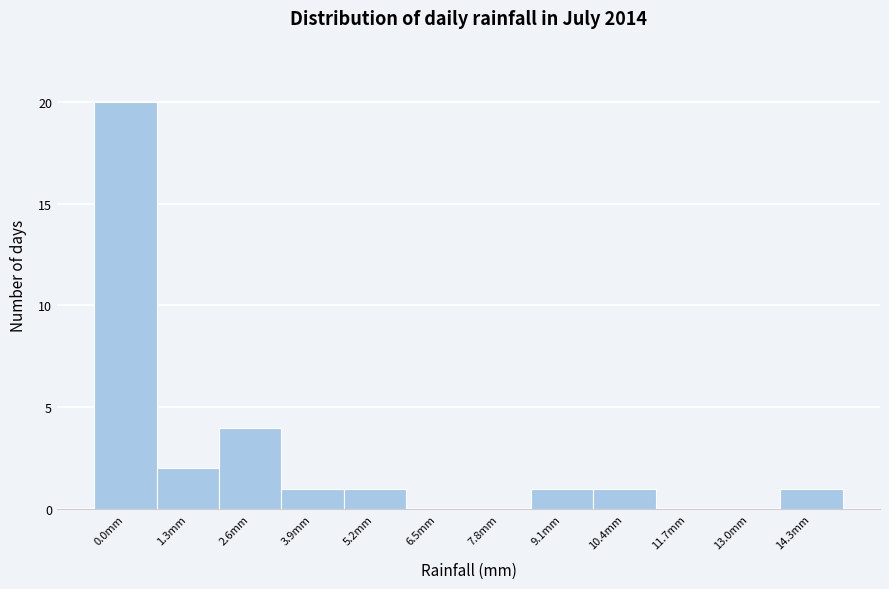

Reading right to left, transcribe all the data shown in this chart.

14.3mm=1	13.0mm=0	11.7mm=0	10.4mm=1	9.1mm=1	7.8mm=0	6.5mm=0	5.2mm=1	3.9mm=1	2.6mm=4	1.3mm=2	0.0mm=20